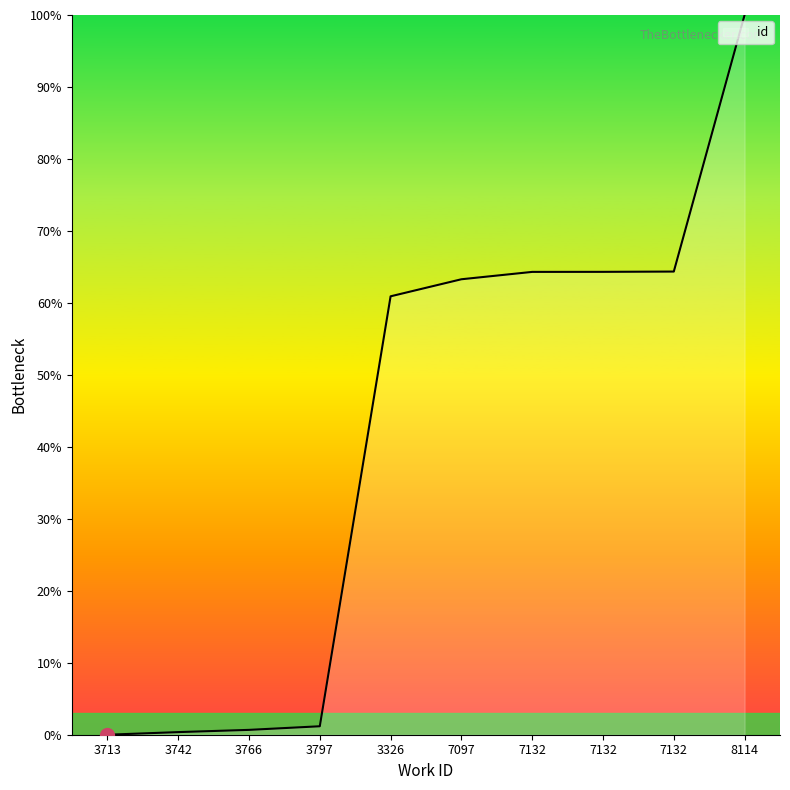

List the labels in order of value, smallest first.

3713, 3742, 3766, 3797, 3326, 7097, 7132, 7132, 7132, 8114